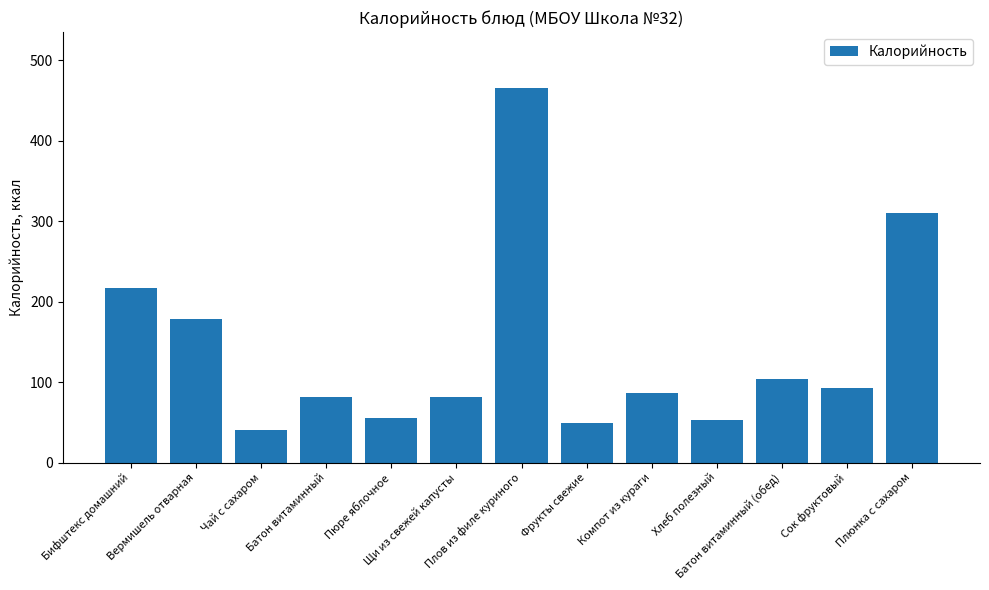

Does the chart contain any negative values?

No